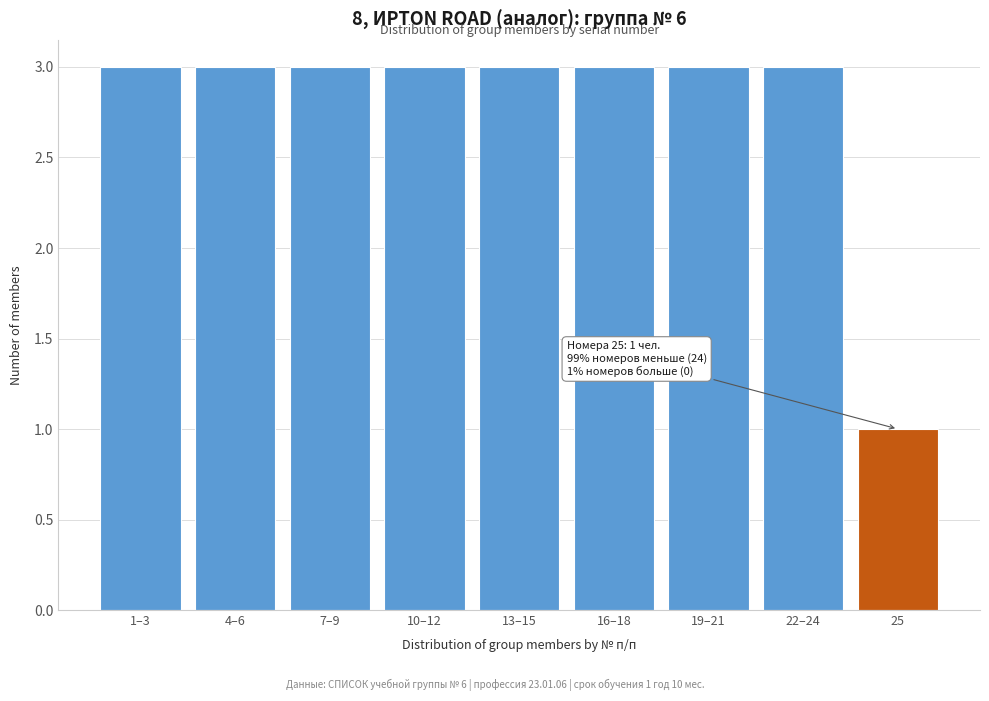

Reading right to left, transcribe all the data shown in this chart.

25=1	22–24=3	19–21=3	16–18=3	13–15=3	10–12=3	7–9=3	4–6=3	1–3=3